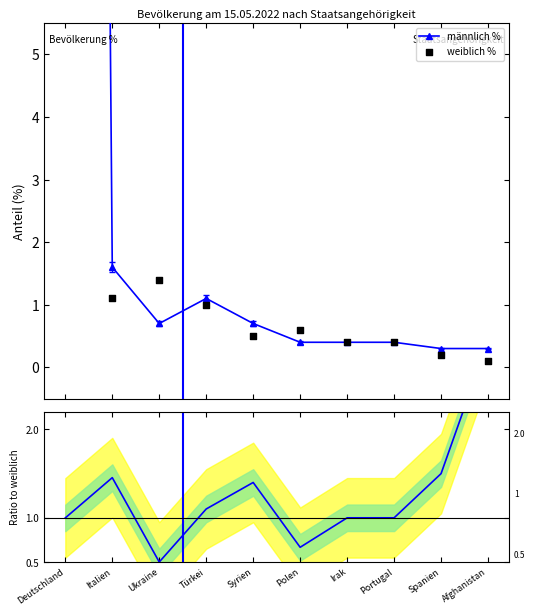

Which series contains the lowest Y value?

weiblich %